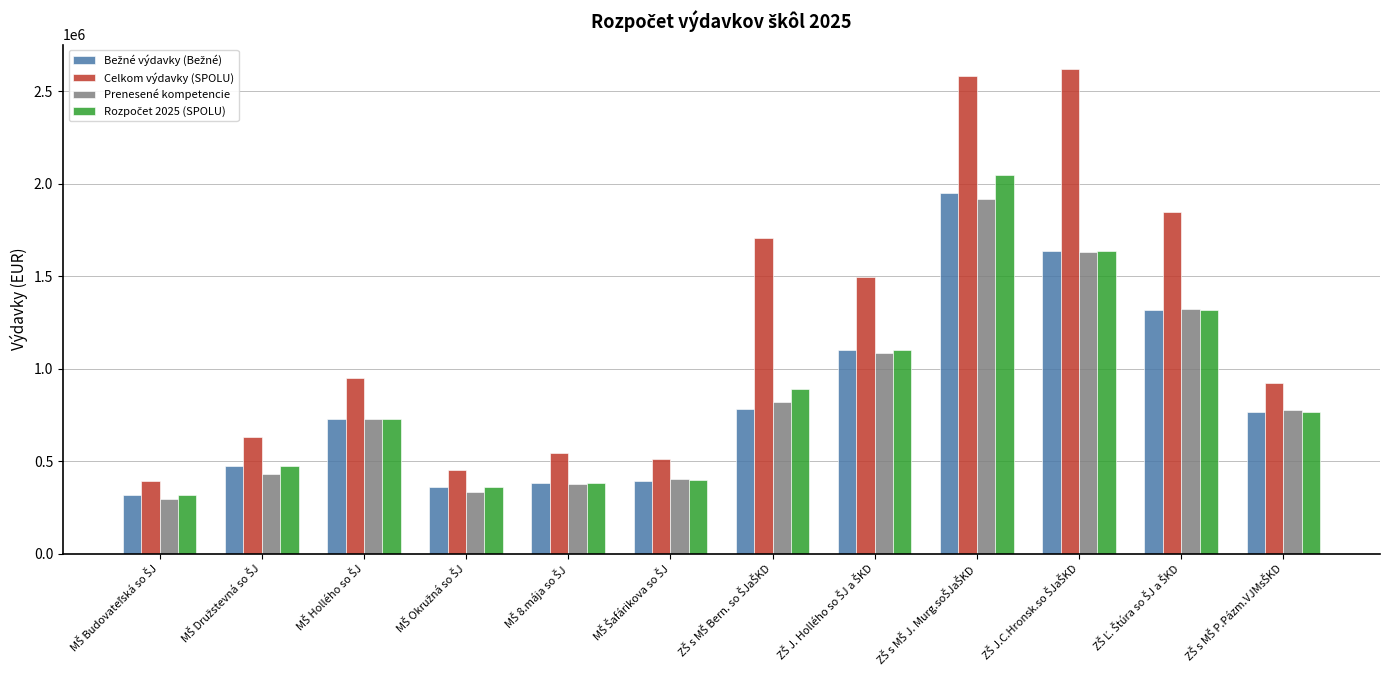

Which series has the largest total across all categories?

Celkom výdavky (SPOLU)